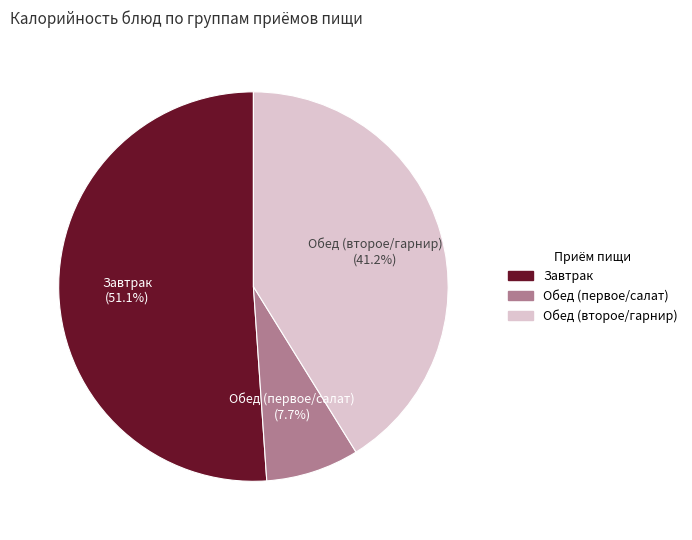

Is there a majority slice in this chart?

Yes